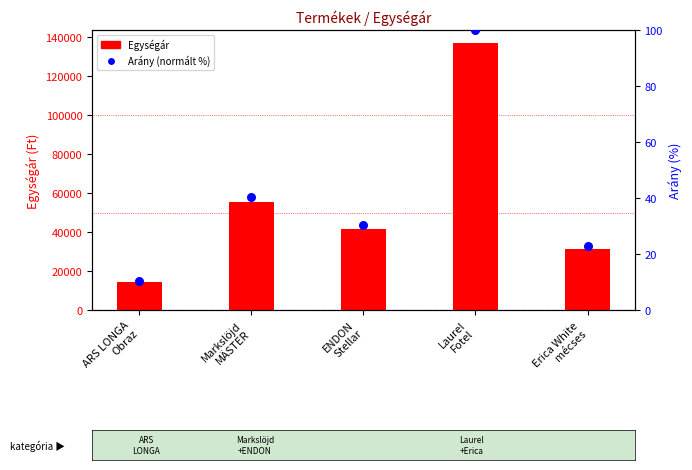

What are all the series names shown in the legend?

Egységár, Arány (normált %)